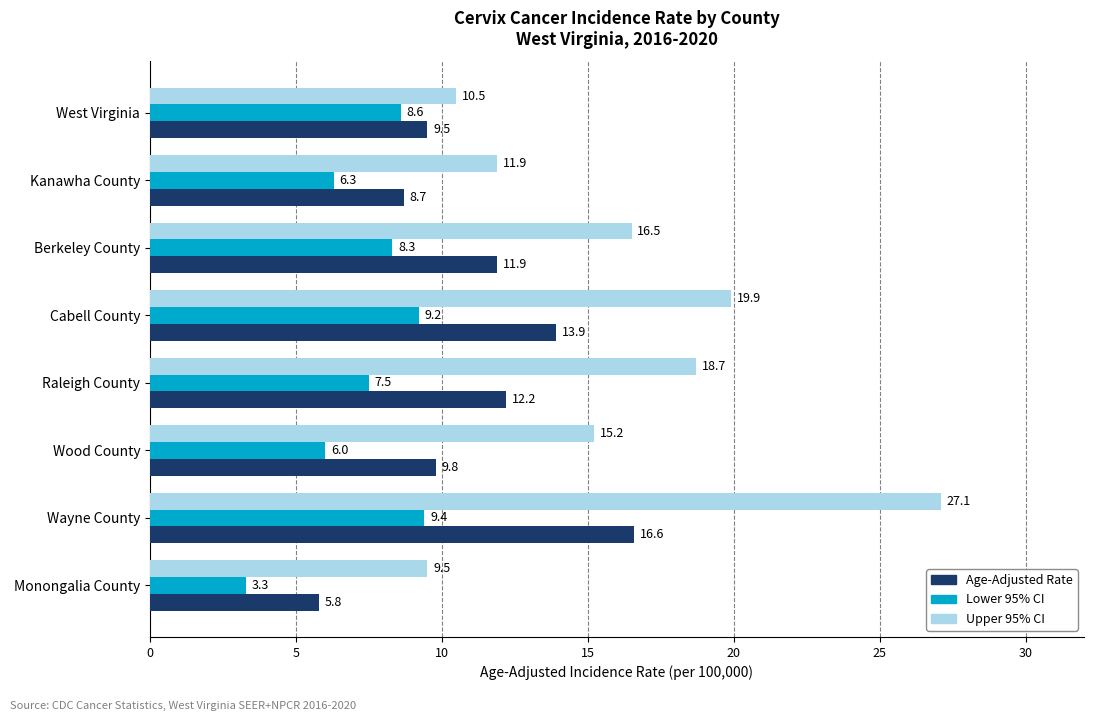

Which series changed the most between Cabell County and Monongalia County?

Upper 95% CI